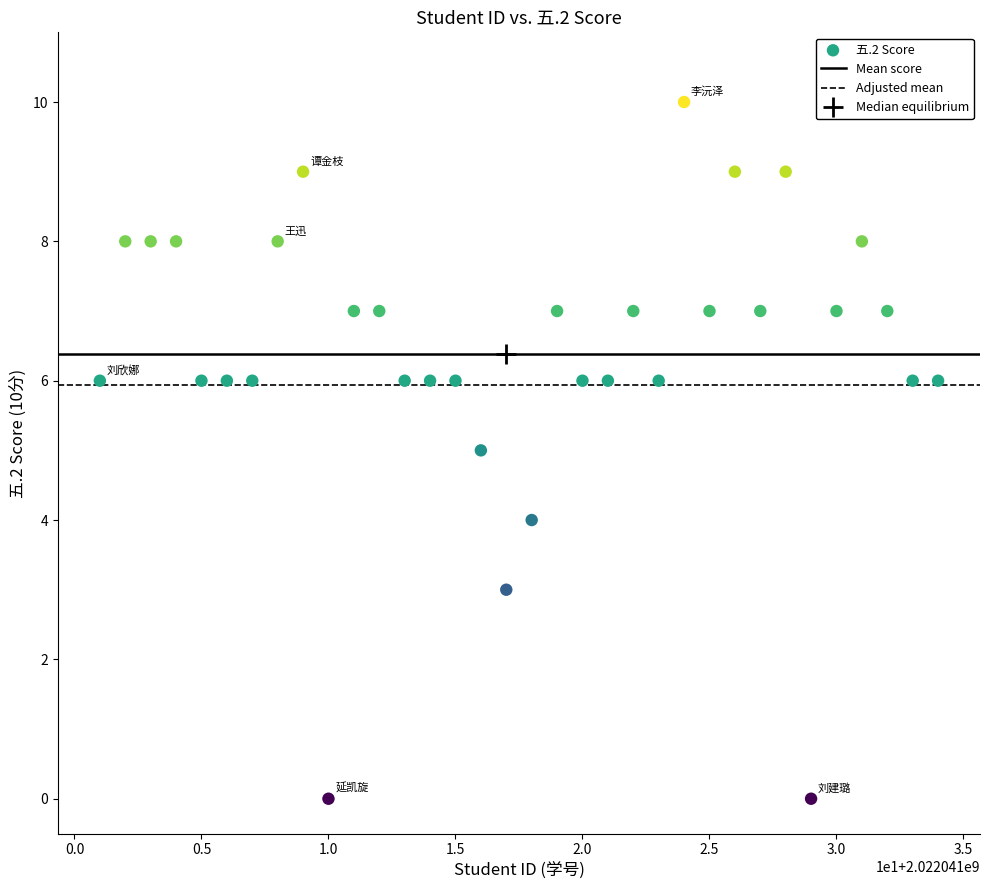

What is the range of Y values (max minus min)?

10